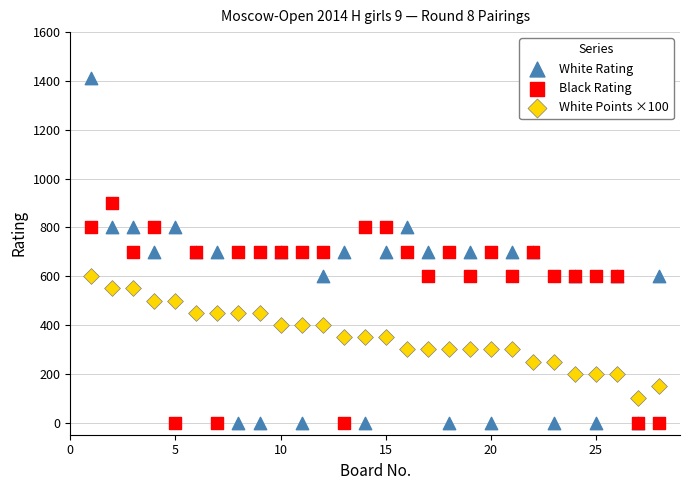

Which series has the widest spread of Y values?

White Rating